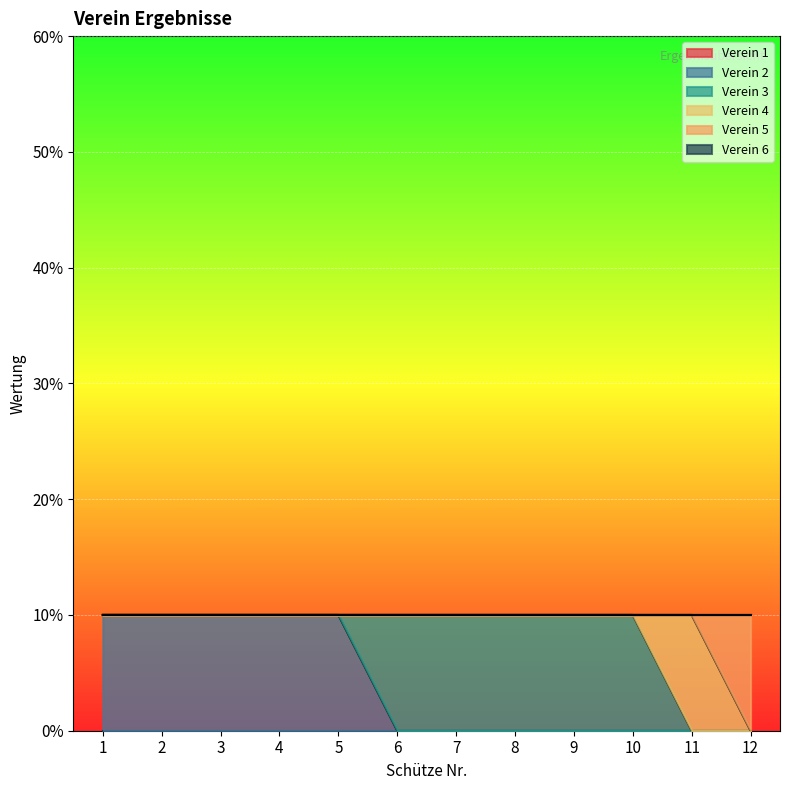

At which category is the sum across all series the highest?

1